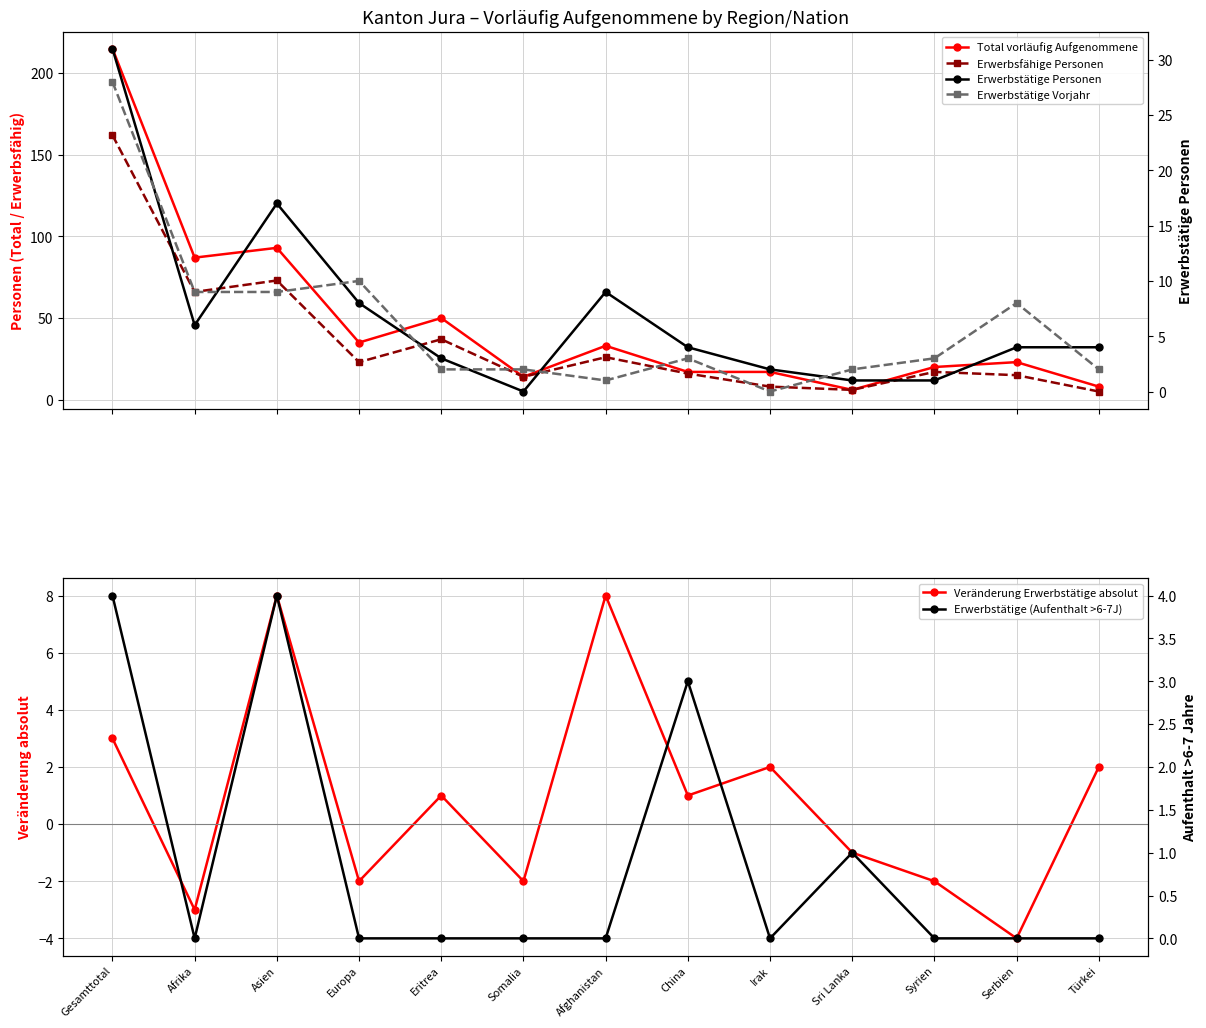

How many values in the Erwerbsfähige Personen series are below 17?

6